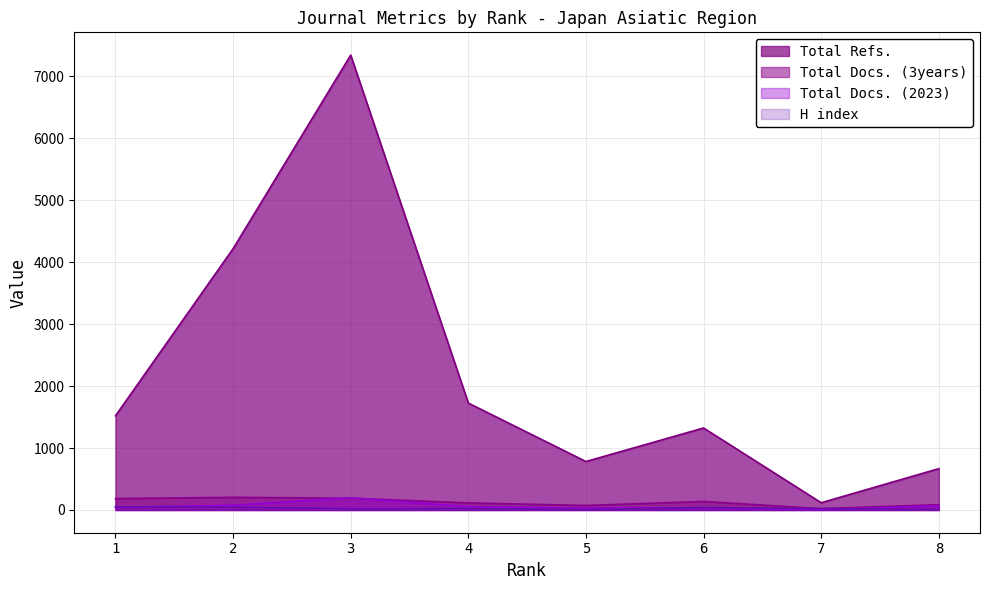

What is the minimum value for H index?

9